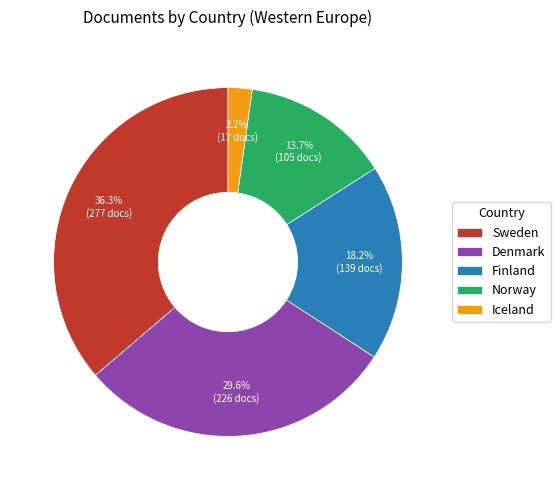

To the nearest percent, what is the average slice percentage?

20%